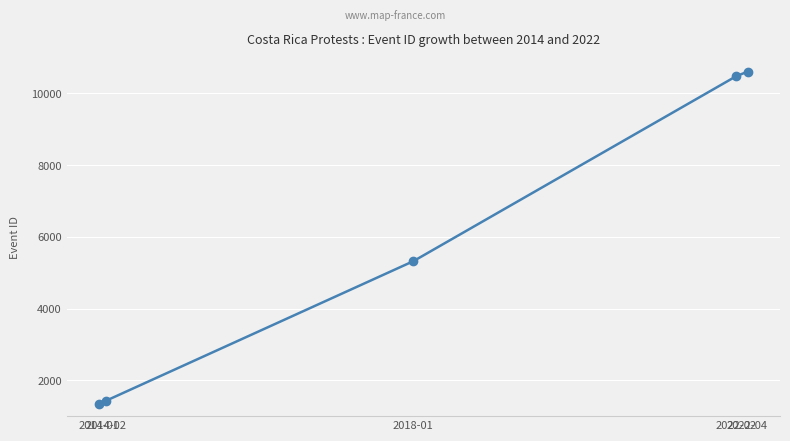

What is the difference between the maximum and minimum values?

9271